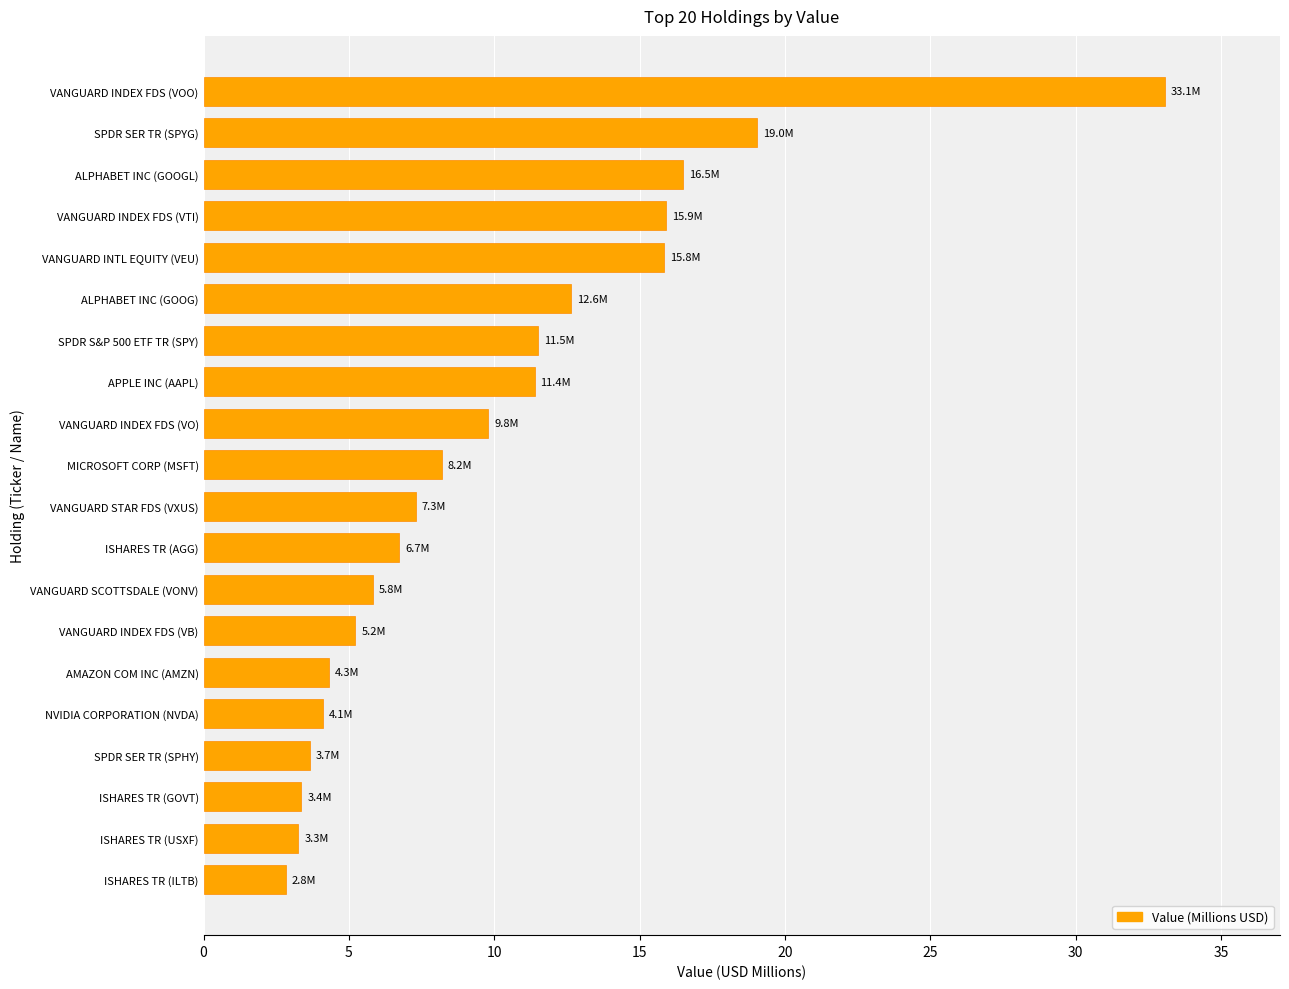

What is the greatest value displayed?

33.1